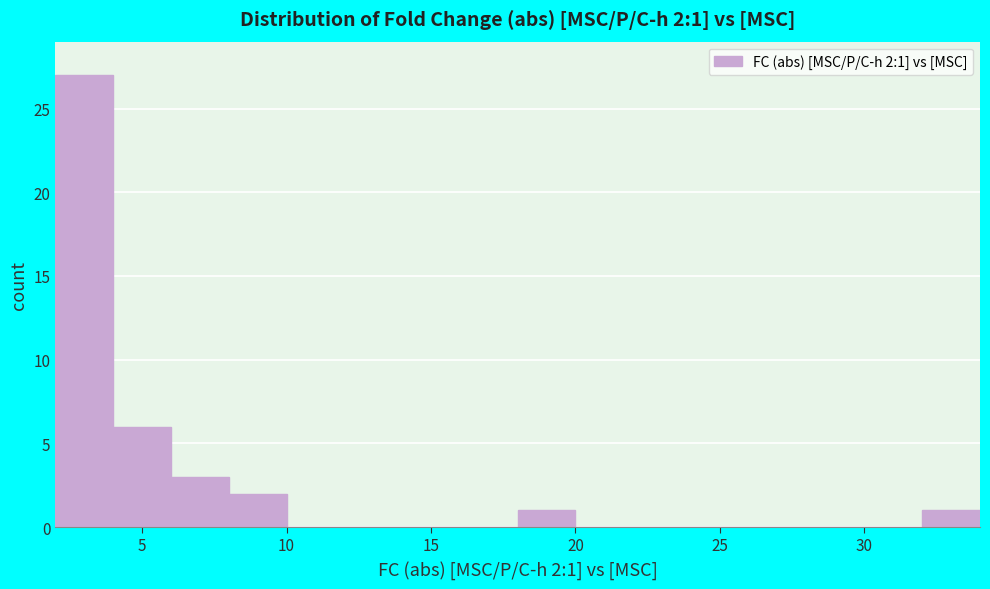

Which range on the x-axis has the tallest bar?

2 to 4